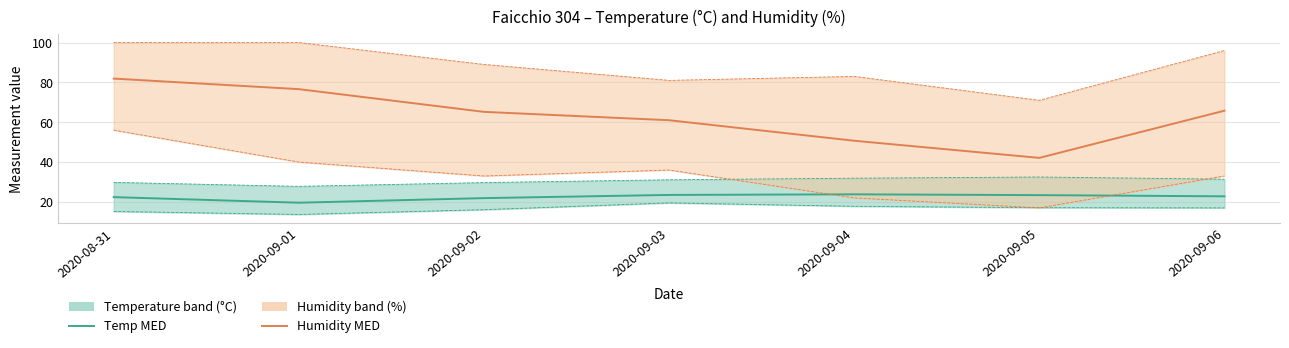

True or false: Humidity MED has more than 0 points higher than both neighbors.

False